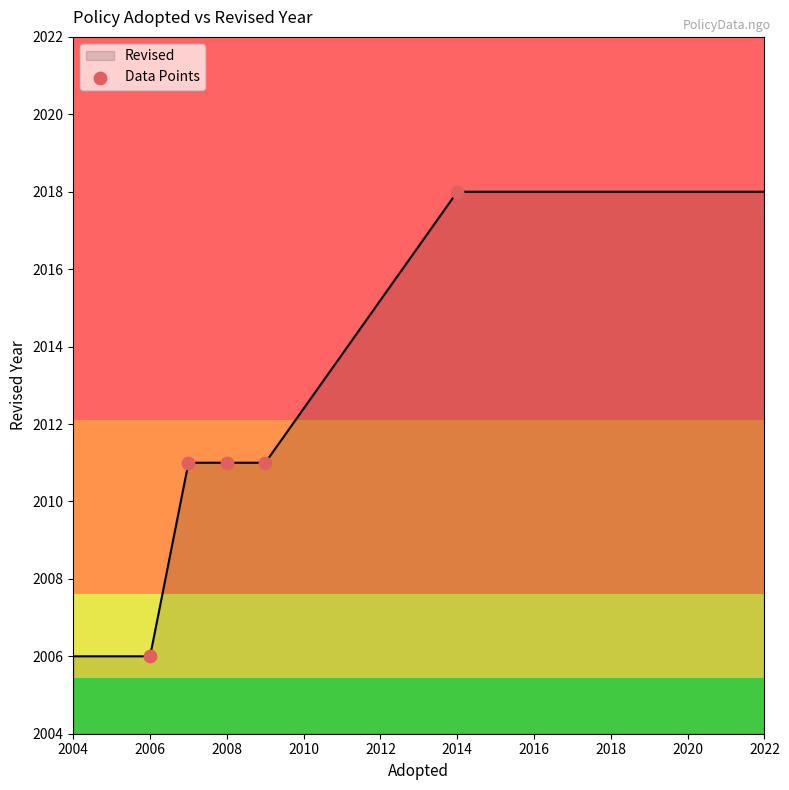

What is the highest value of the Revised series?

2018.0